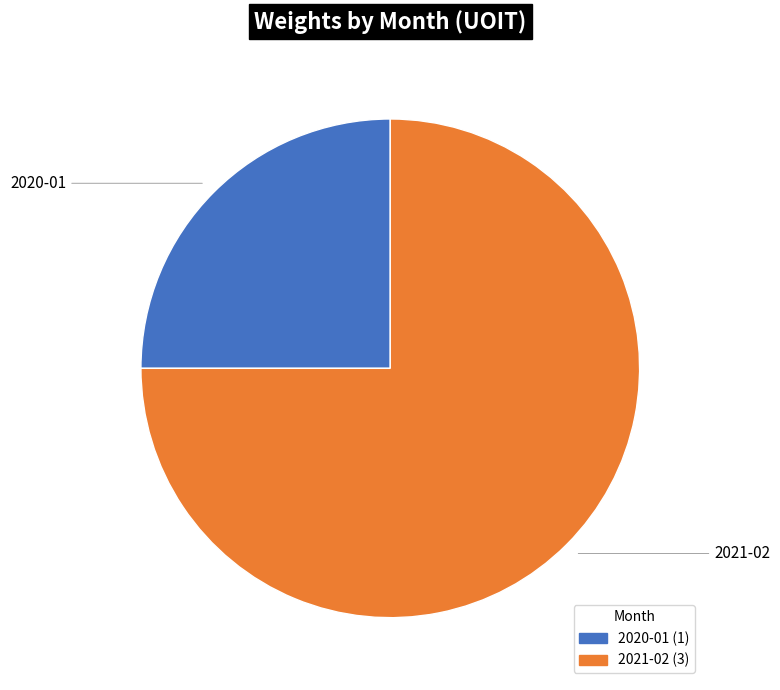

How many segments does this pie chart have?

2